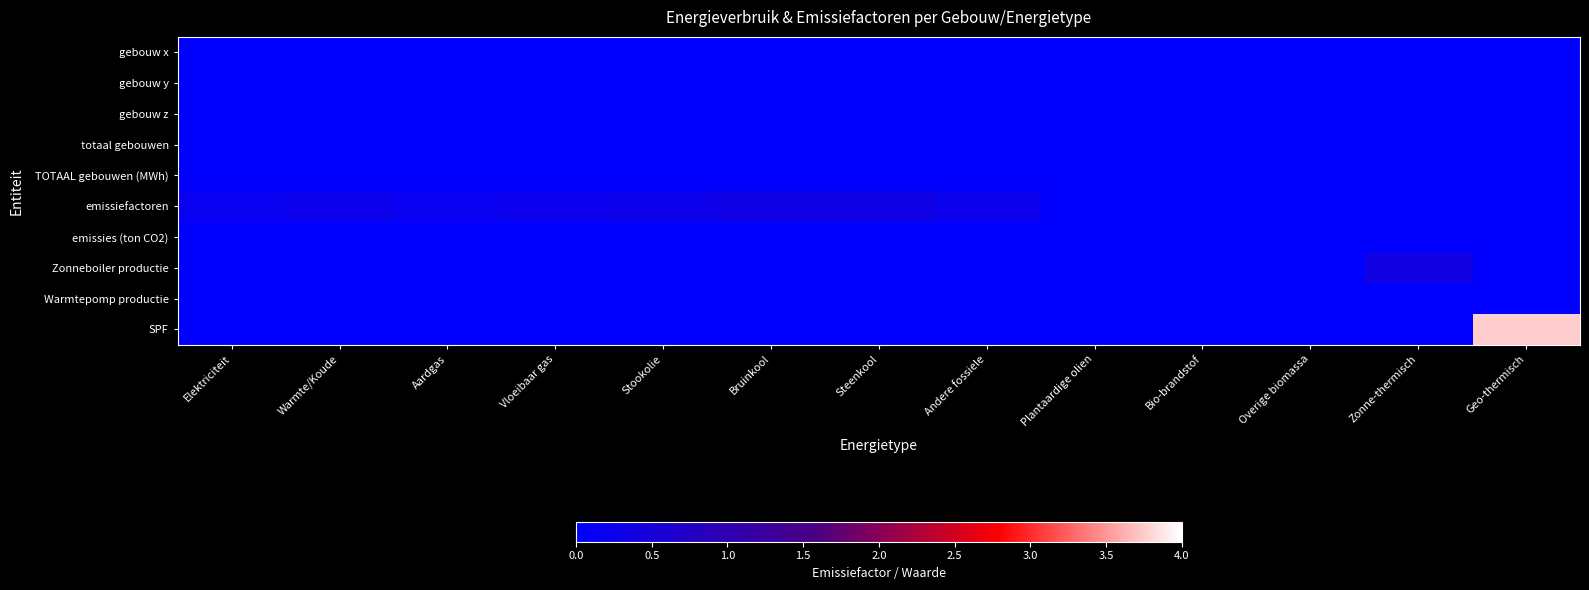

What is the difference between the highest and lowest values at Bruinkool?

0.4